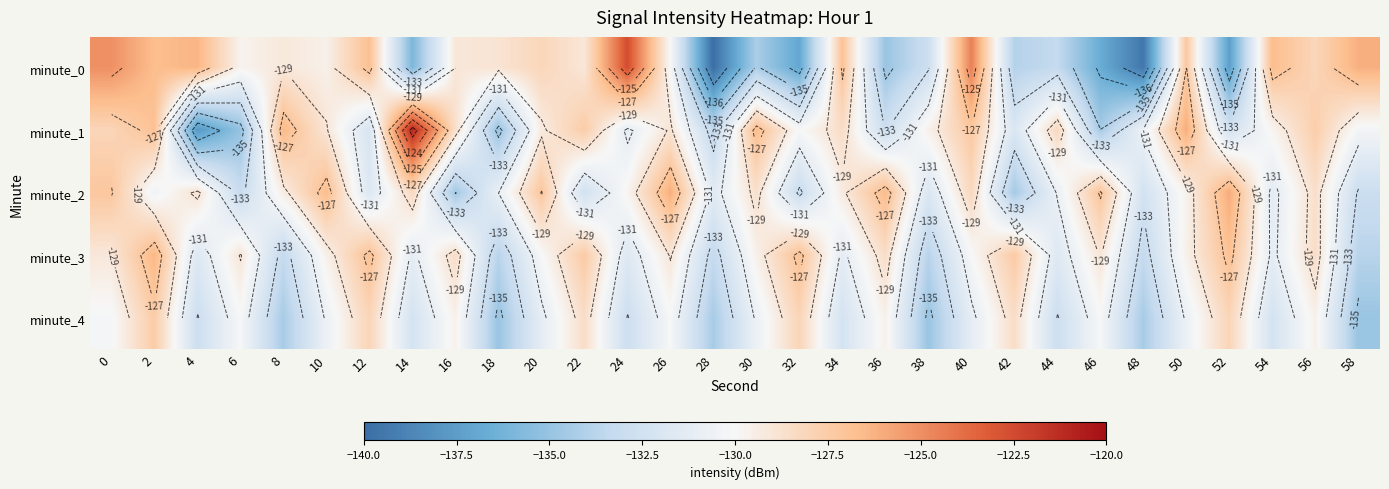

At which label is minute_0 closest to -131?

26